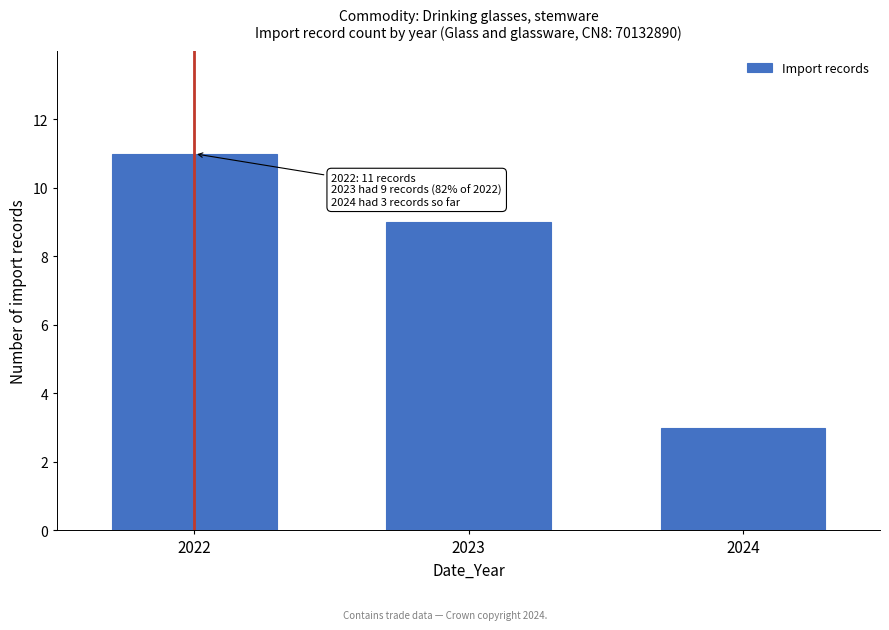

Reading right to left, what are all the values shown in this chart?

3	9	11